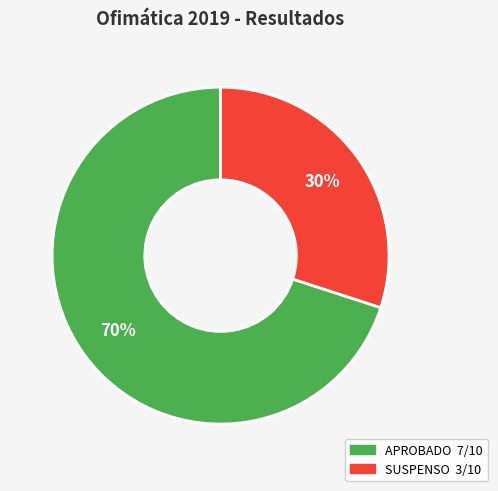

Combined, do SUSPENSO and APROBADO account for over 50%?

Yes